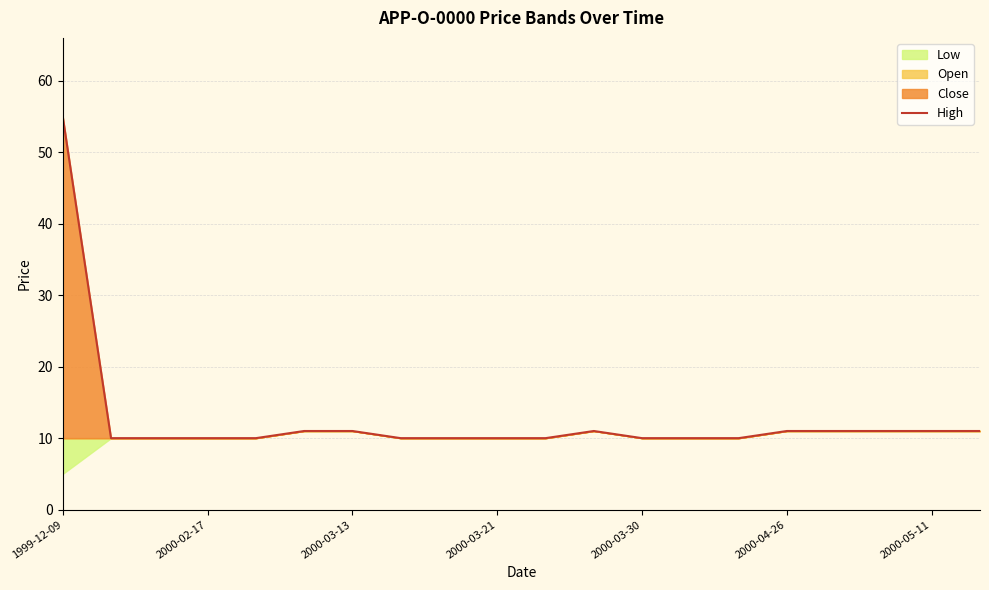

How many interior local peaks (higher than both neighbors) does the data have?

1